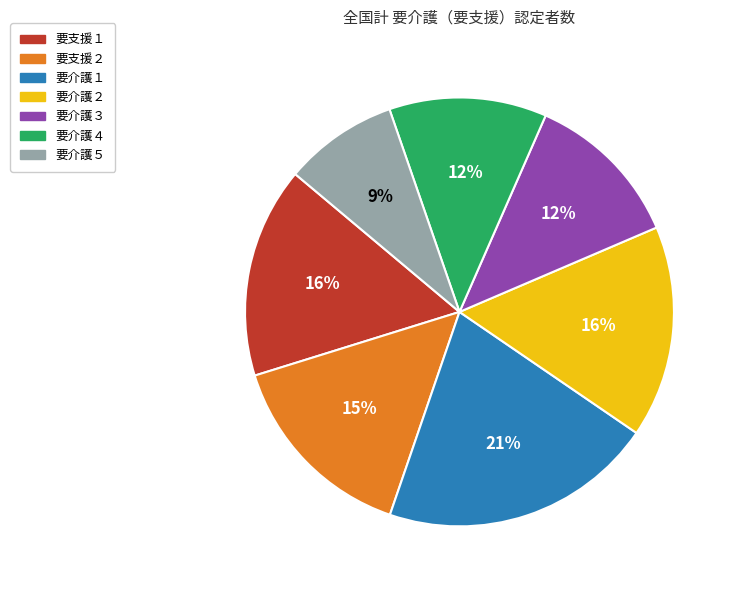

The 要介護４ slice represents 1% of the pie. True or false?

False